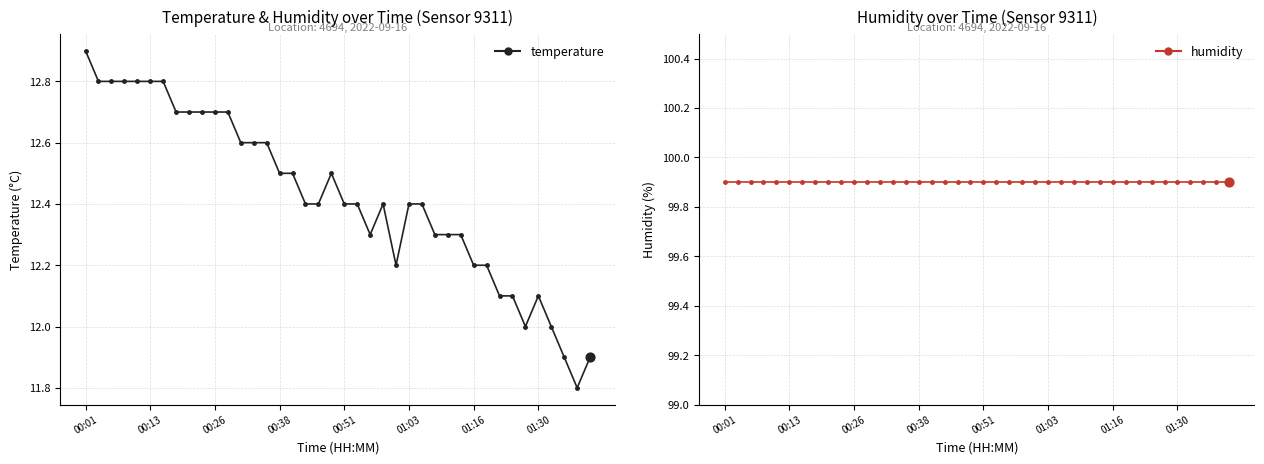

Which series reaches the maximum Y coordinate?

humidity